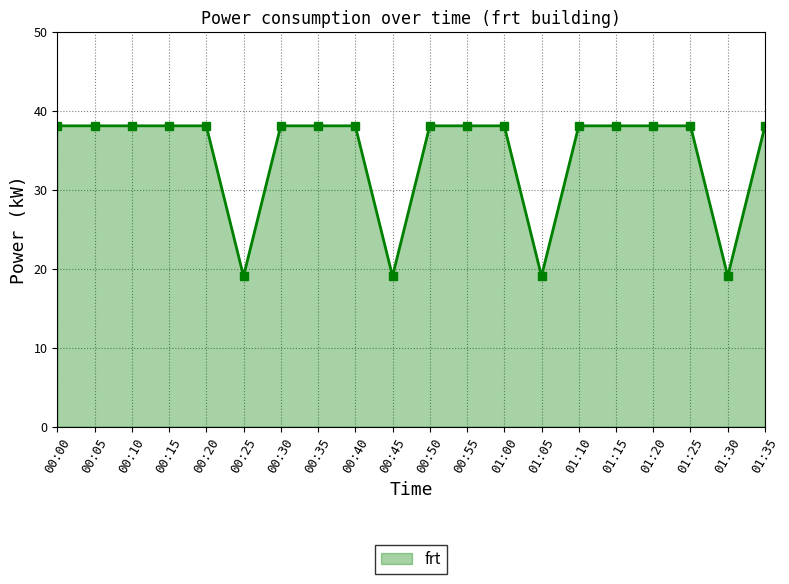

Does the chart have visible grid lines?

Yes